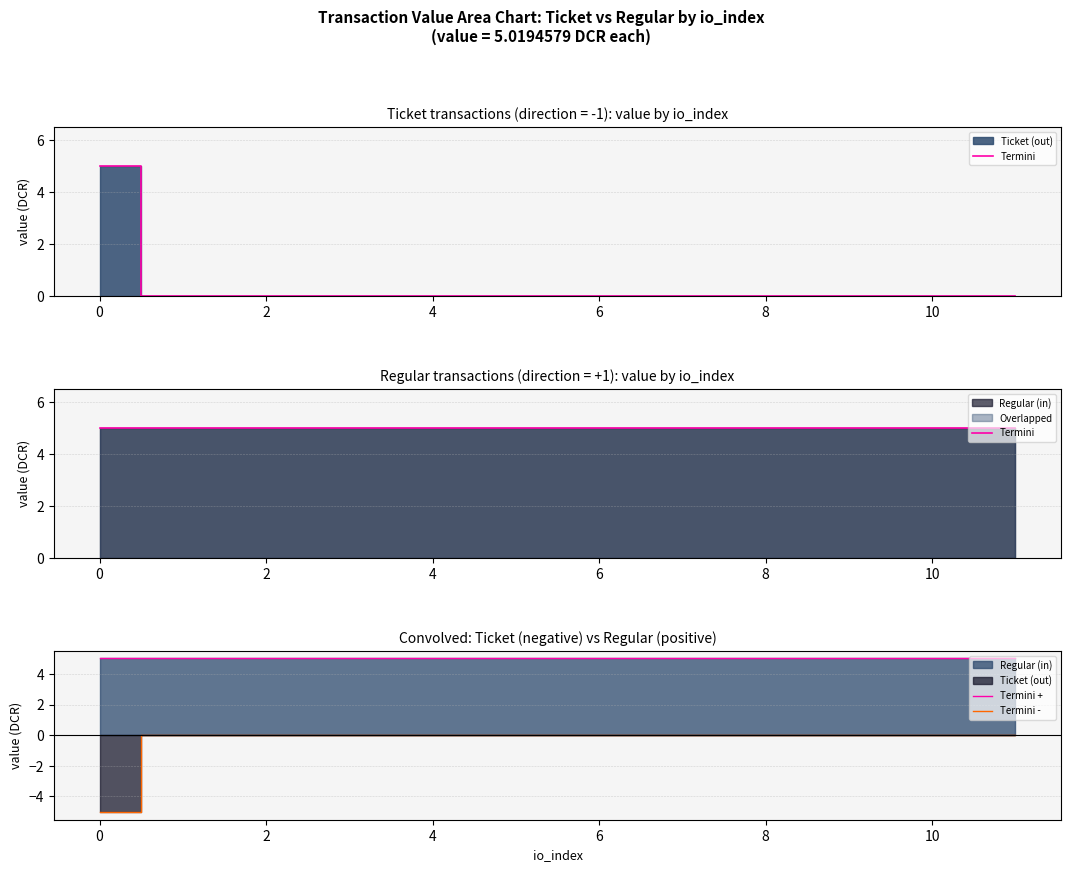

What is the average value of the Termini + series?

5.0